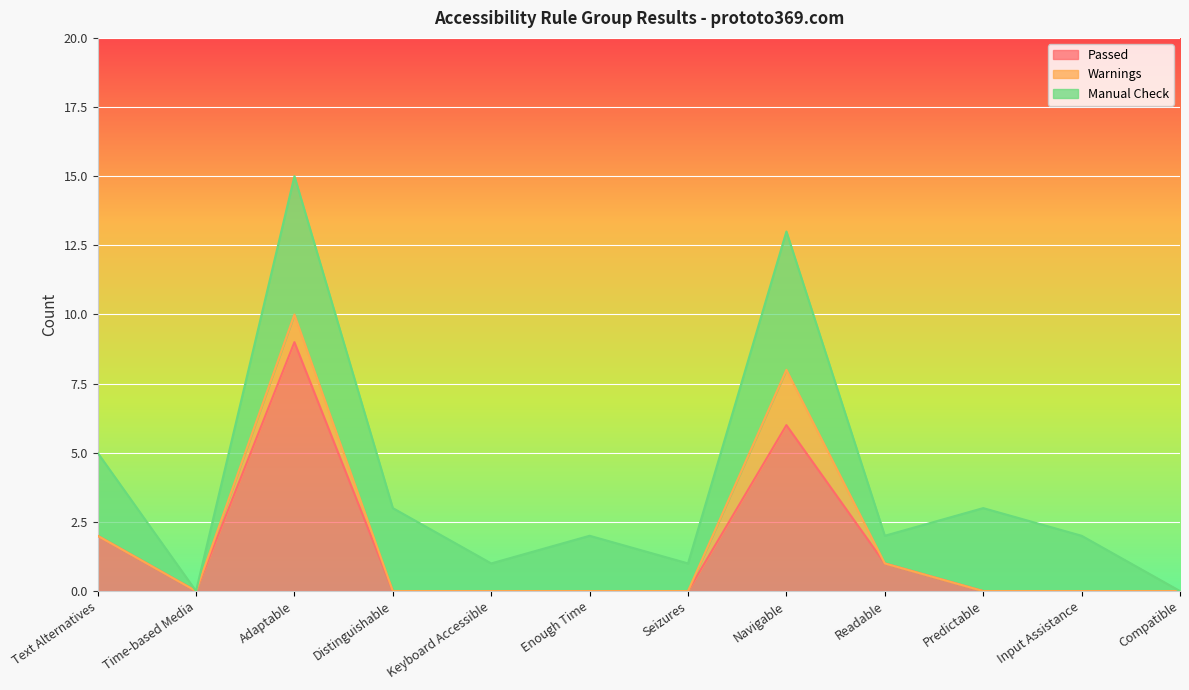

Which series has the largest range (max minus min)?

Passed